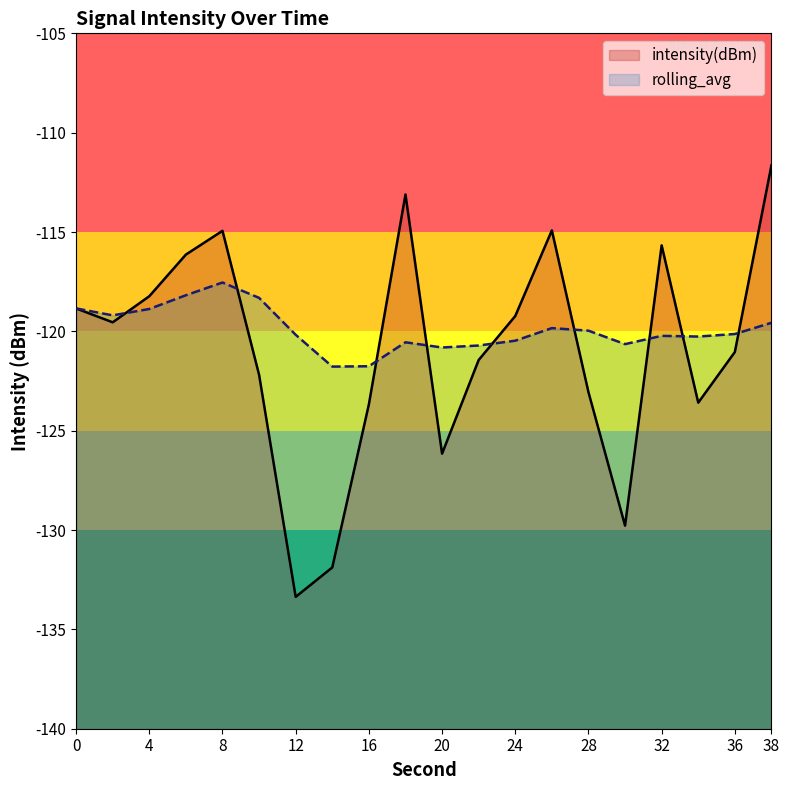

What is the spread (max minus min) of values at 28?

3.1